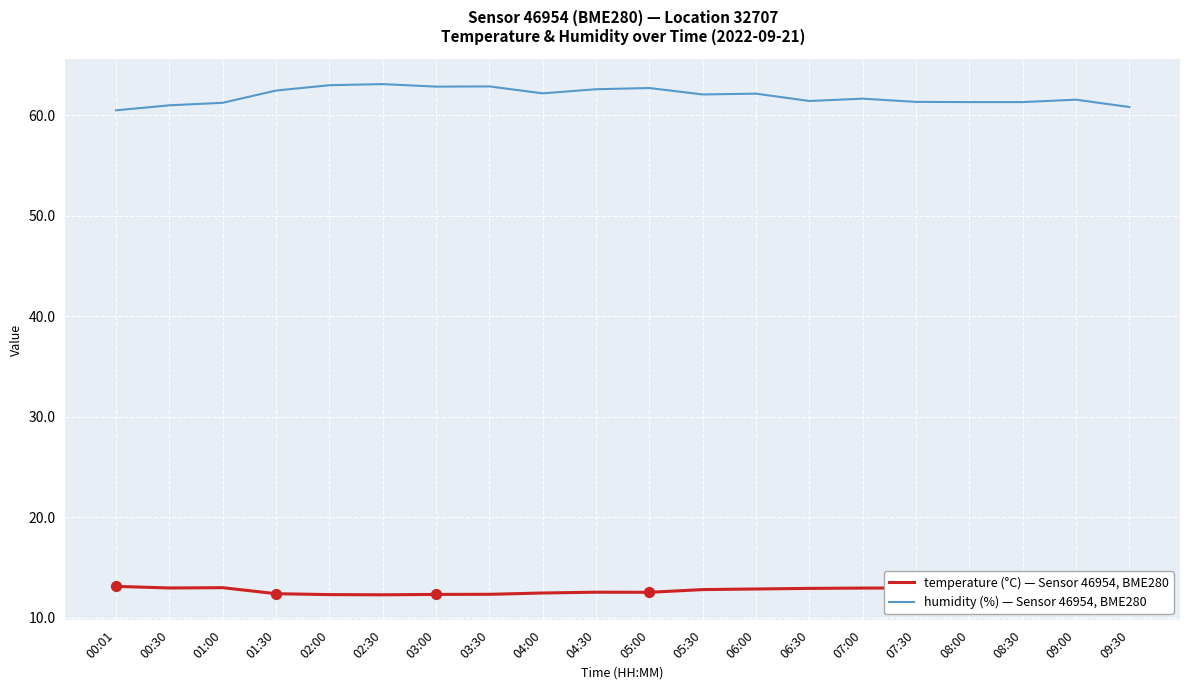

Is the value of humidity at 05:00 greater than the value of temperature at 09:30?

Yes